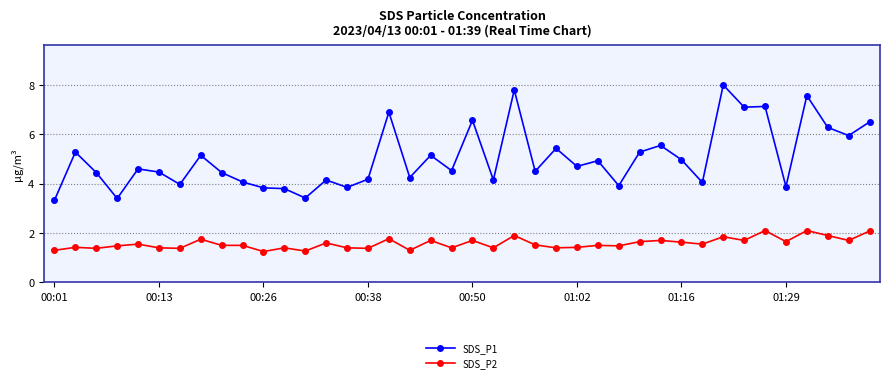

In SDS_P1, how many points are higher than both neighbors (excluding endpoints)?

14